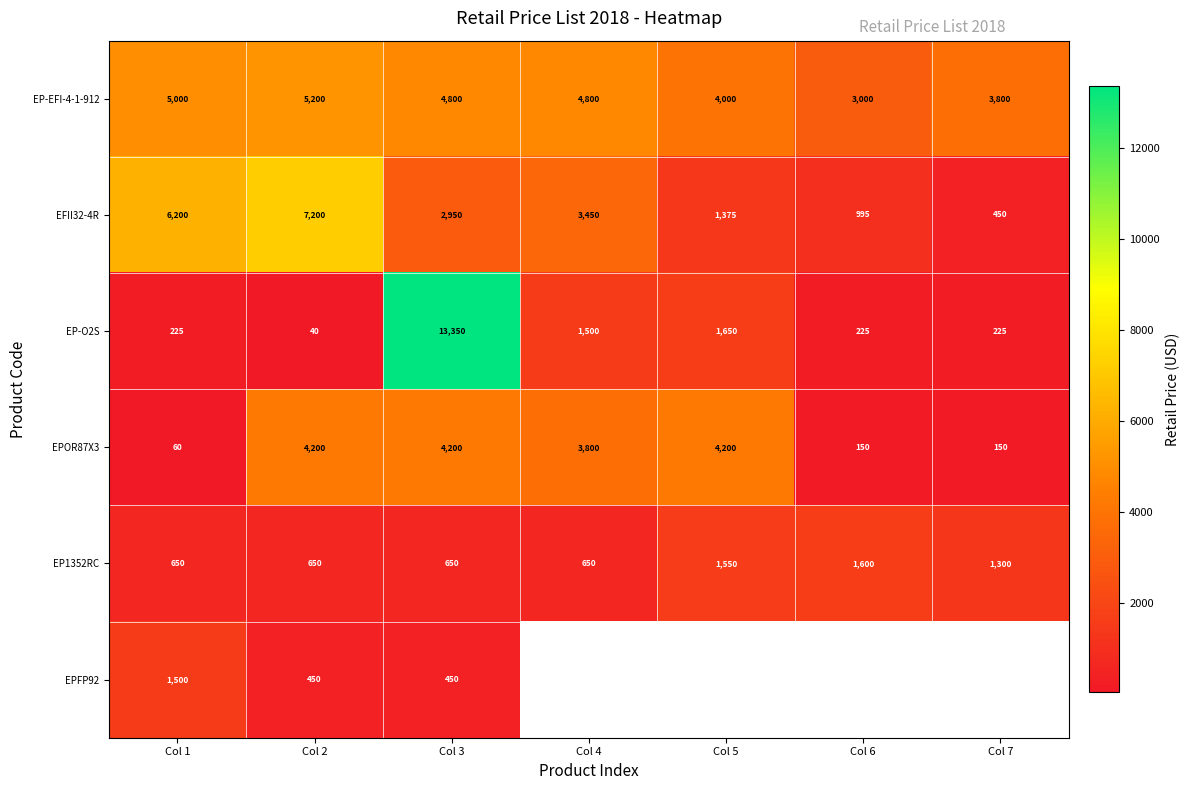

At which label does EFII32-4R first exceed 2950?

Col 1